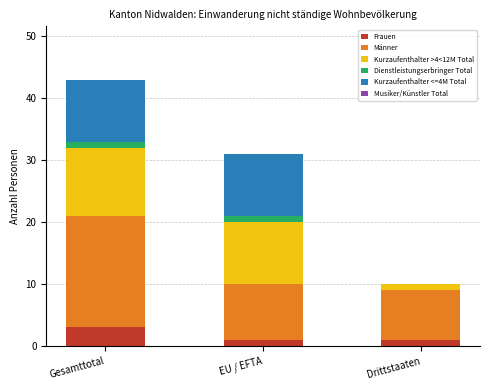

Are the bars grouped side by side (vs. stacked)?

No